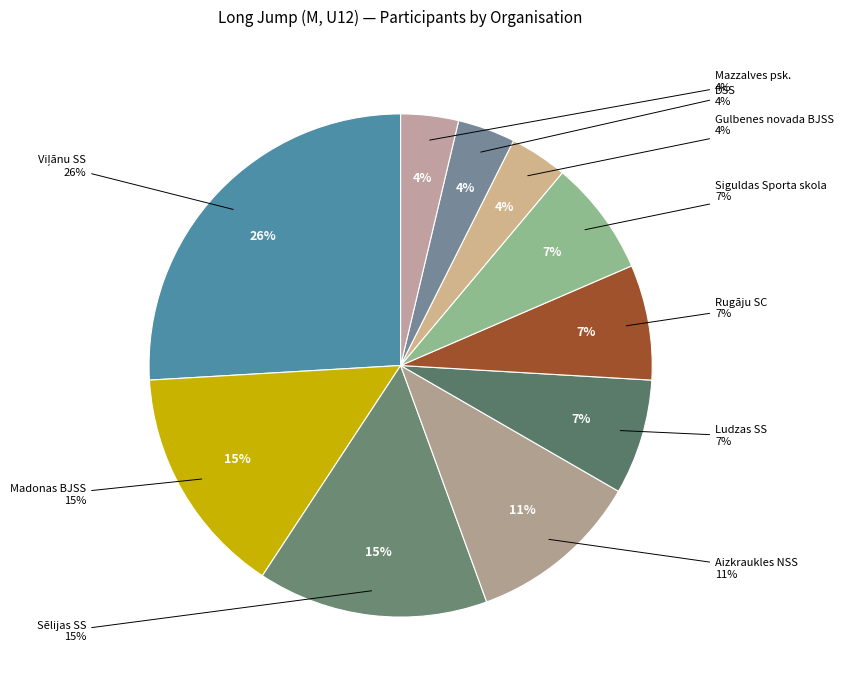

To the nearest percent, what is the difference between the Aizkraukles NSS and Siguldas Sporta skola slice percentages?

4%